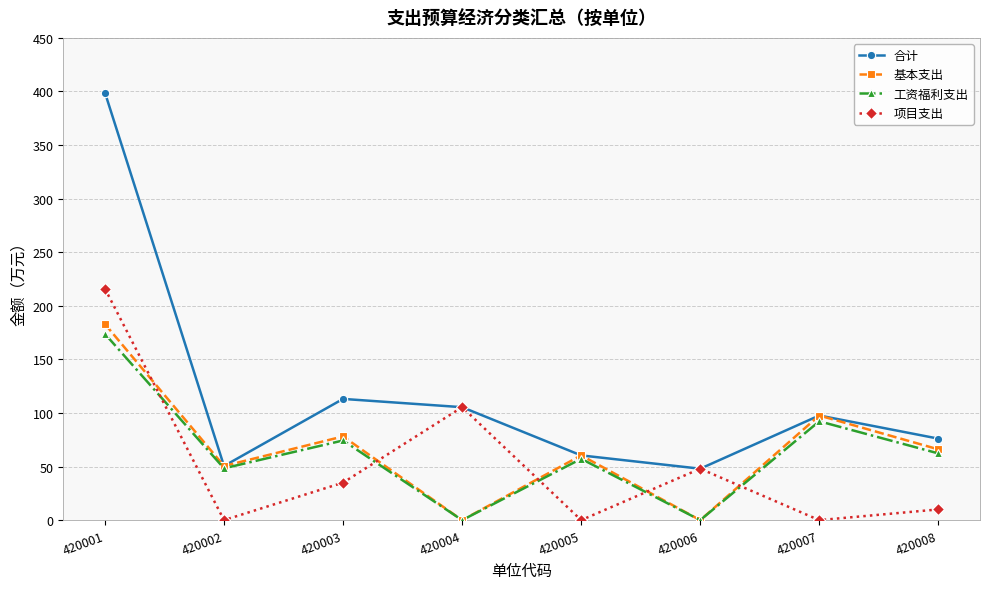

True or false: 项目支出 has more than 0 points higher than both neighbors.

True